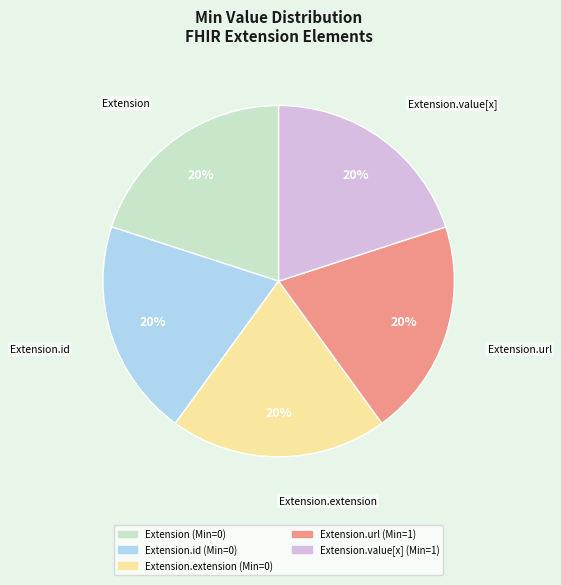

Is there any slice that represents more than half of the pie?

No